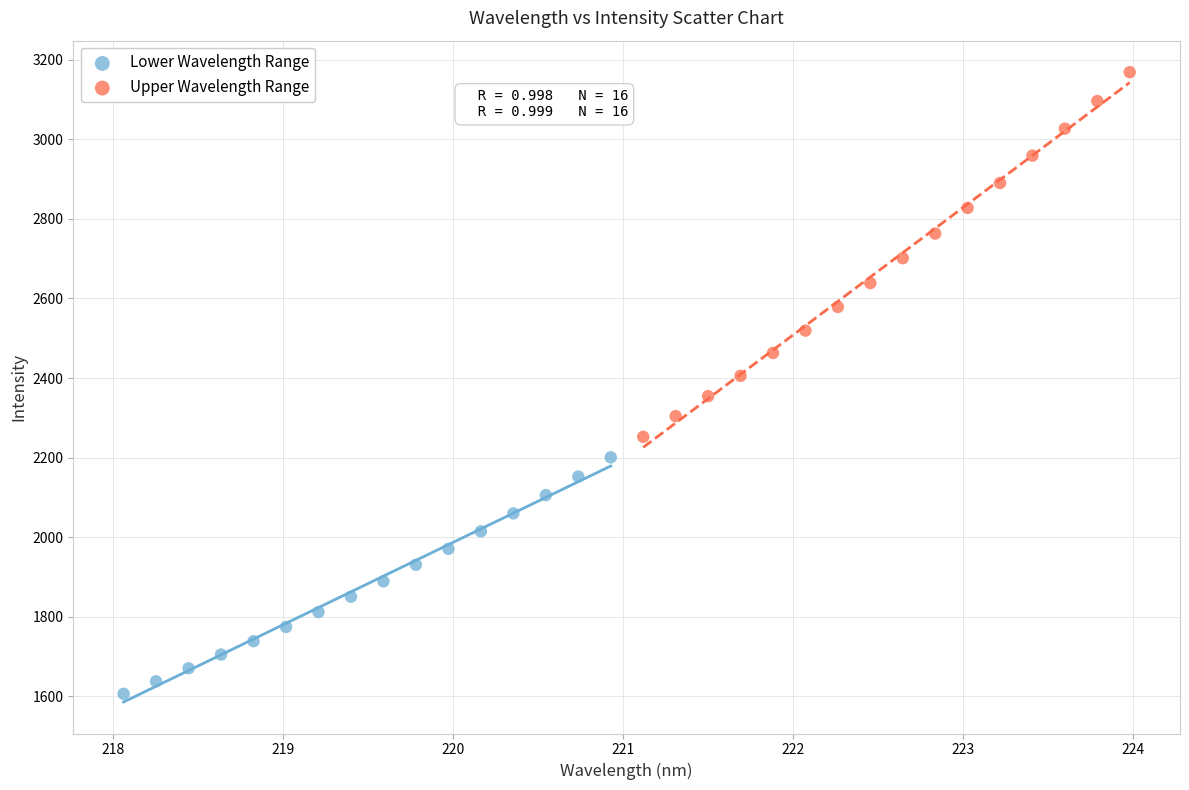

What are all the series names shown in the legend?

Lower Wavelength Range, Upper Wavelength Range